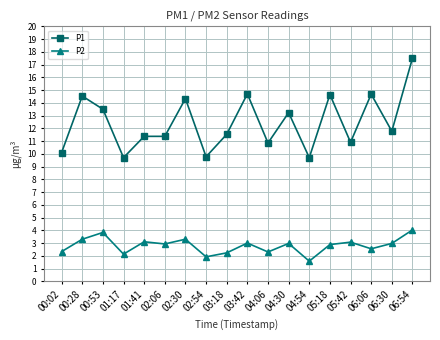

True or false: P1 and P2 cross at least once.

False